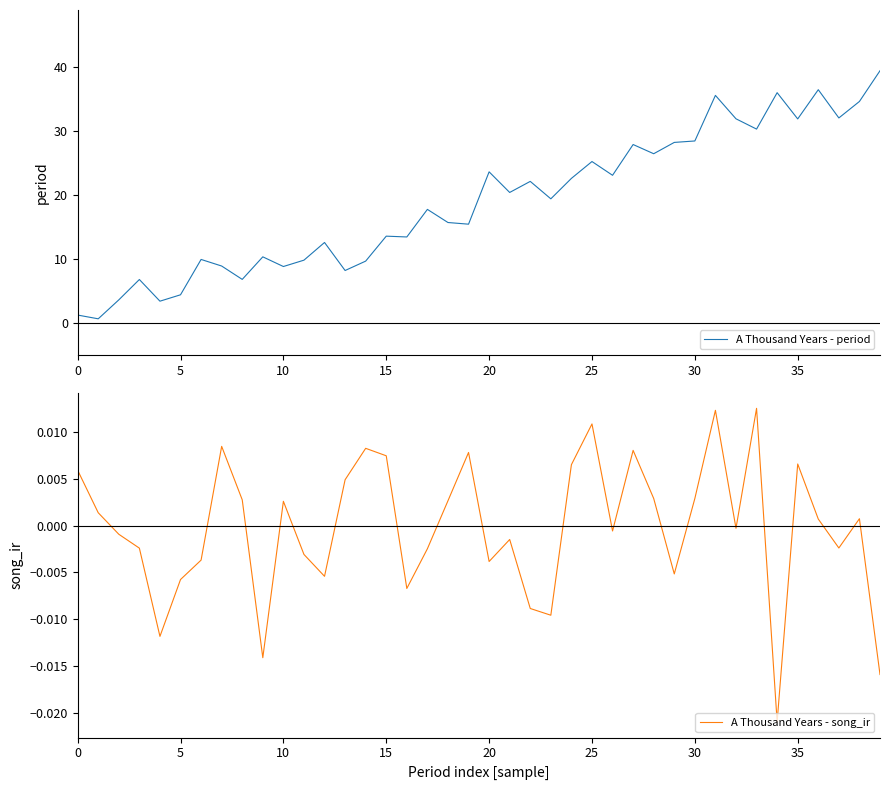

Which series has the widest spread of values?

A Thousand Years - period